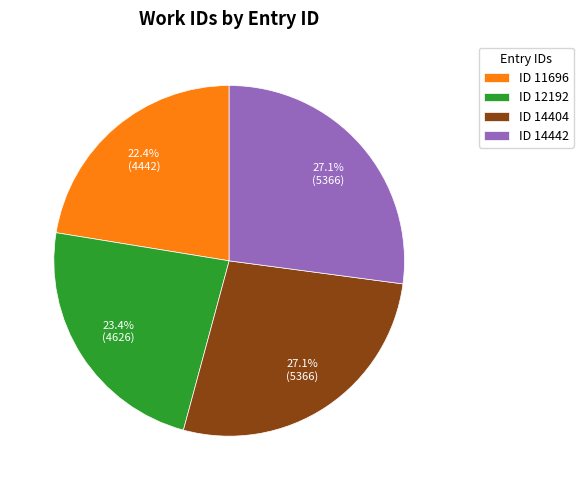

Between ID 14404 and ID 12192, which is larger?

ID 14404